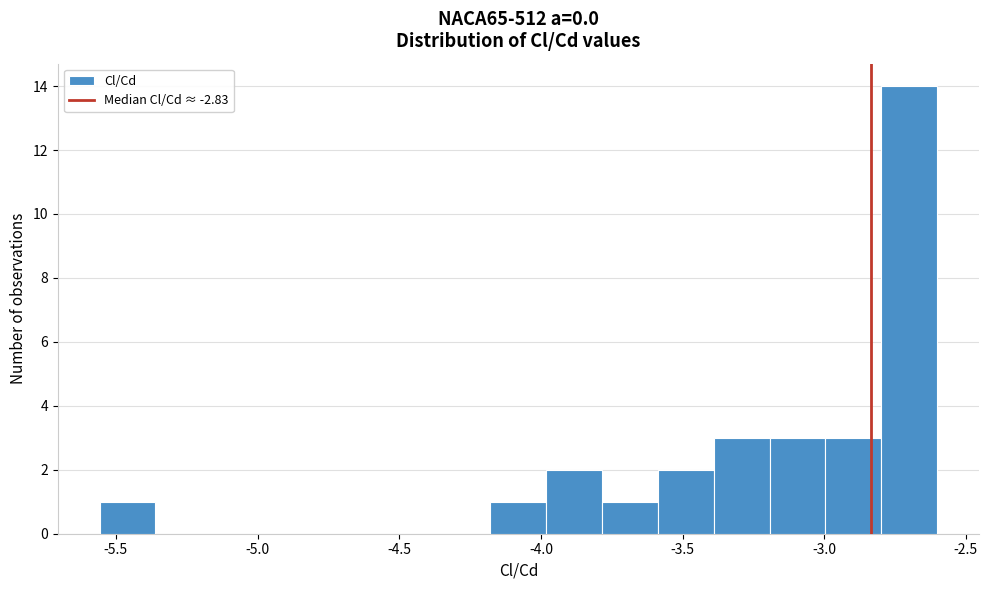

Read against the x-axis, roughly where is the centre of the tallest bar?

-2.70